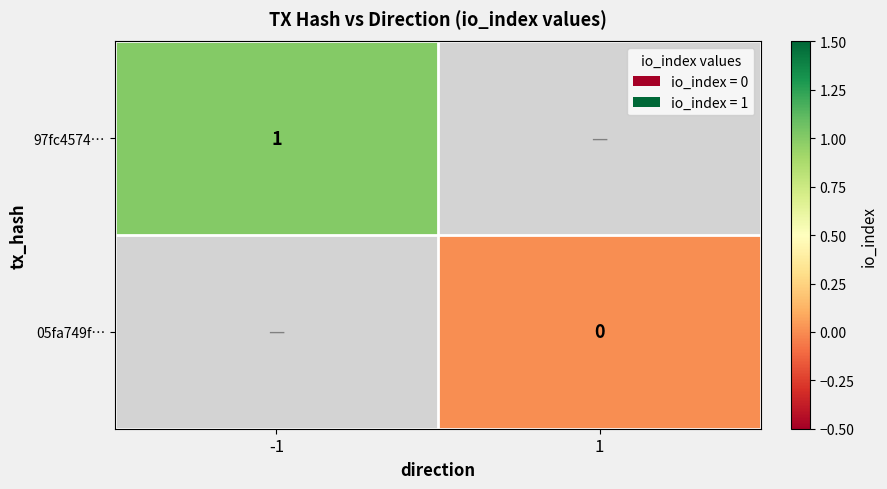

True or false: 97fc4574… has a value of 1 at -1.

True